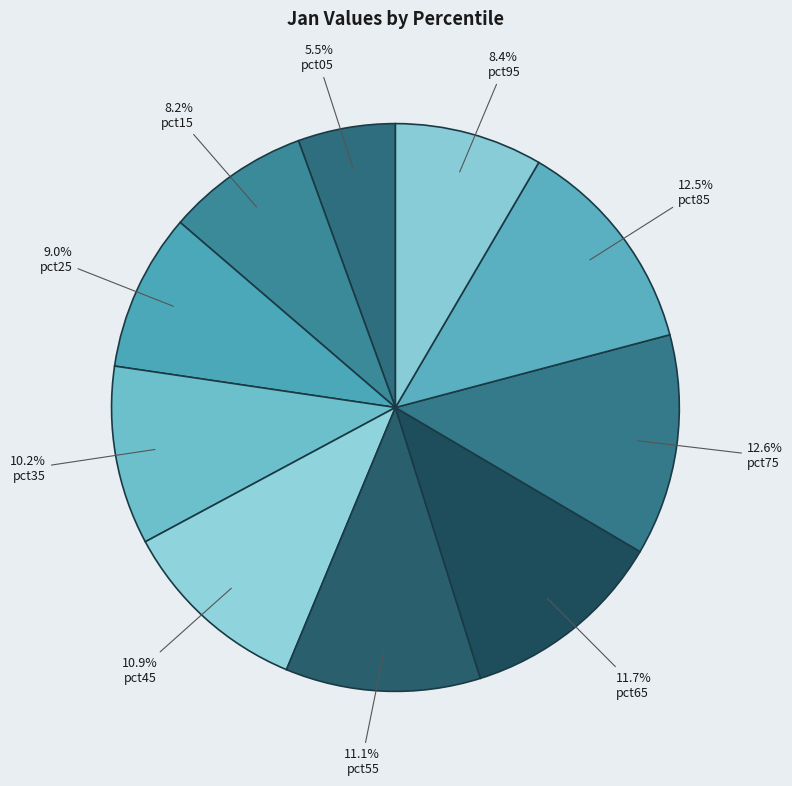

Count the number of slices in the pie.

10